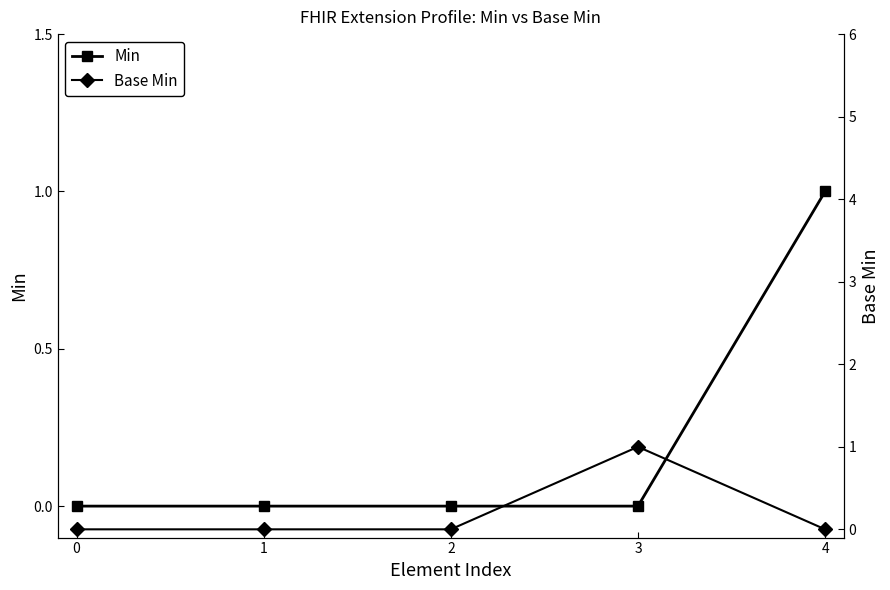

Which series has the widest spread of values?

Min